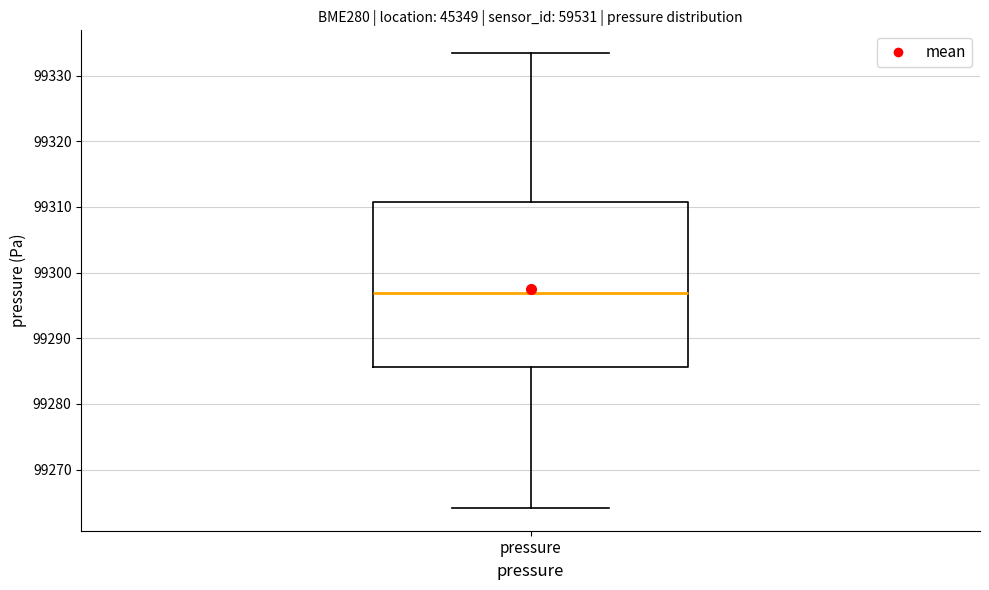

Transcribe this box plot: give where the median line is, the range the box spans, and where the two whiskers end, as read against the y-axis. The values are not printed on the chart, so give them approximately, as read against the axis.

median 99297, box 99286 to 99311, whiskers 99264 to 99333